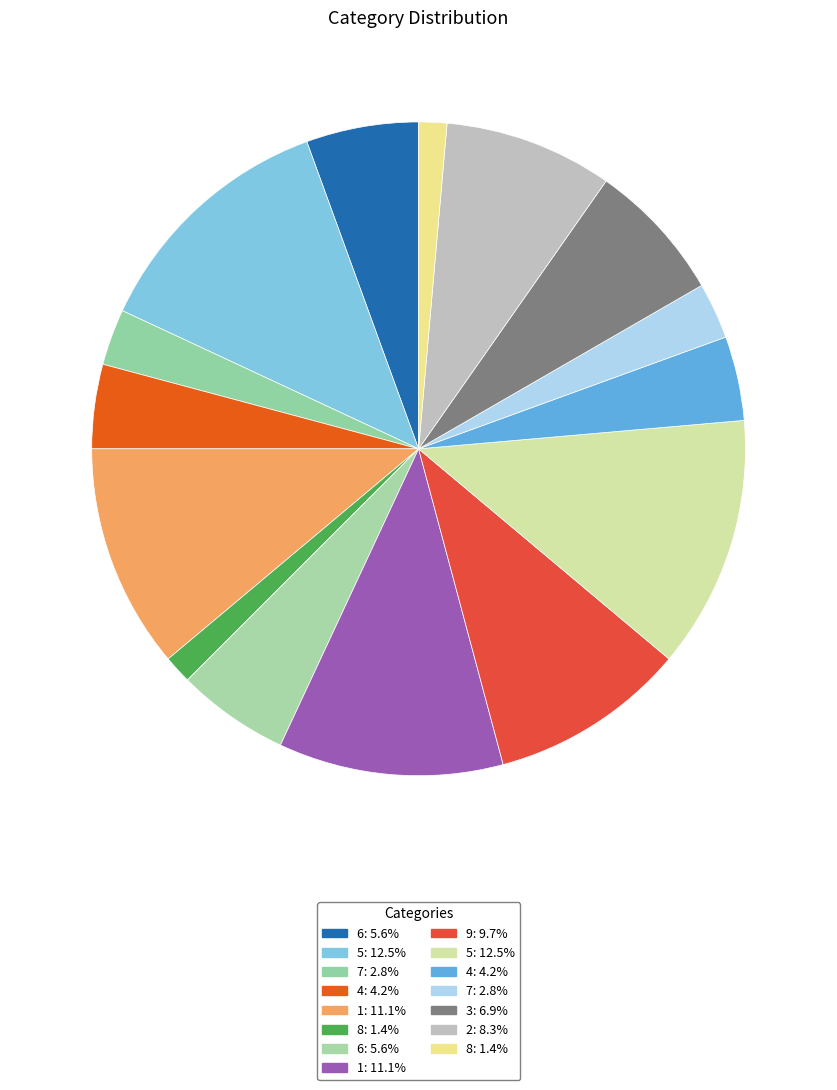

How many slices are in this pie chart?

15